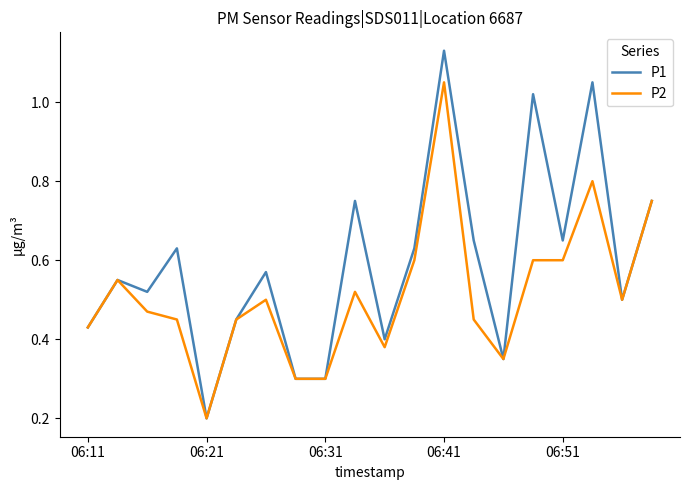

Which series has the largest total across all categories?

P1